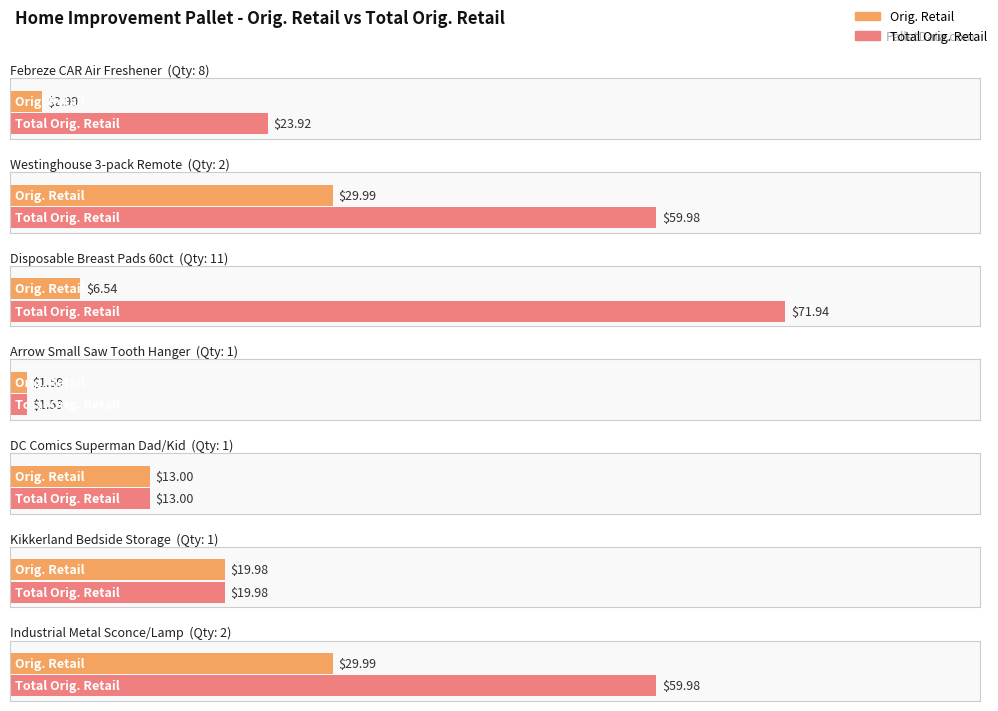

Rank the series by their maximum value, from lowest to highest.

Orig. Retail, Total Orig. Retail